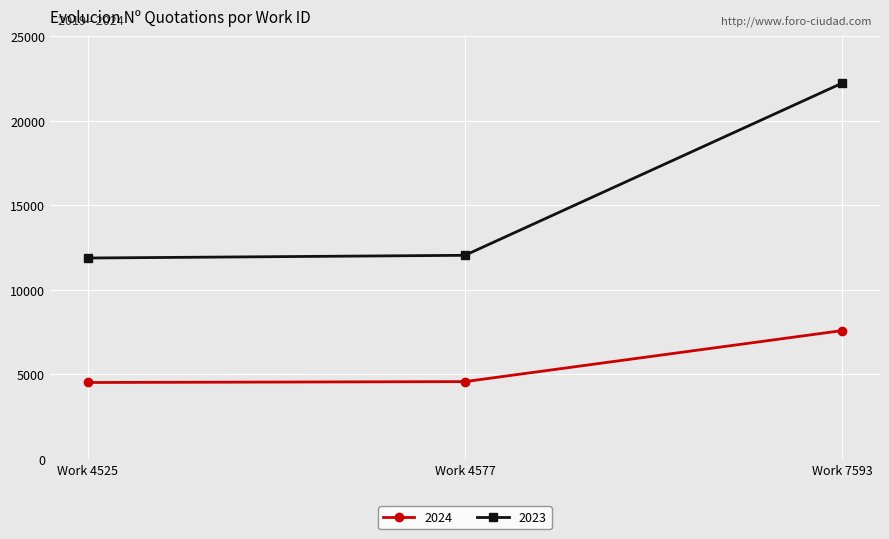

Which series has the largest total across all categories?

2023